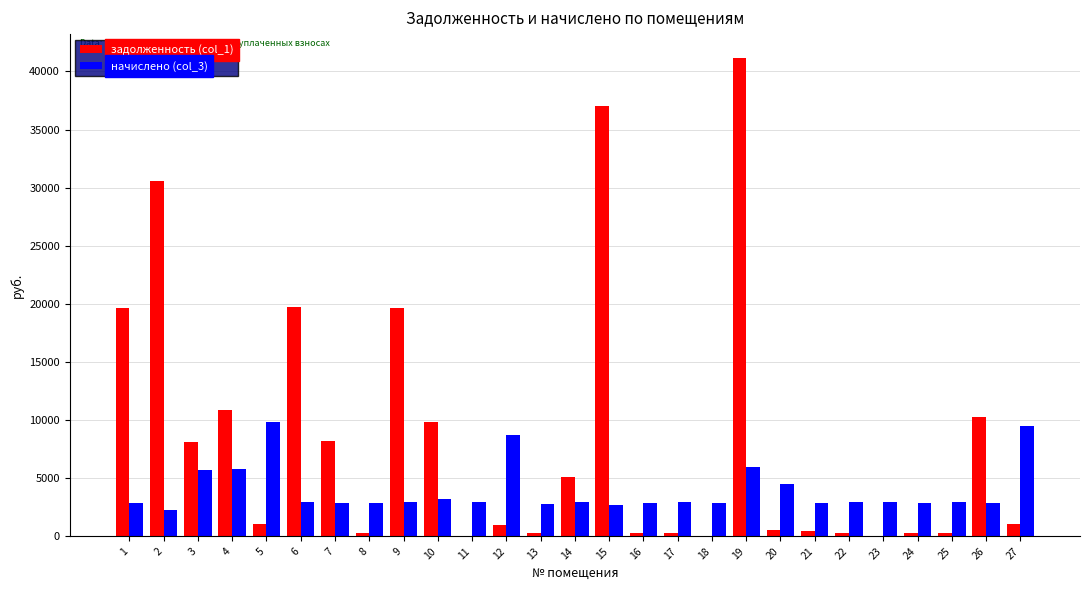

How many data points does each series have?

27